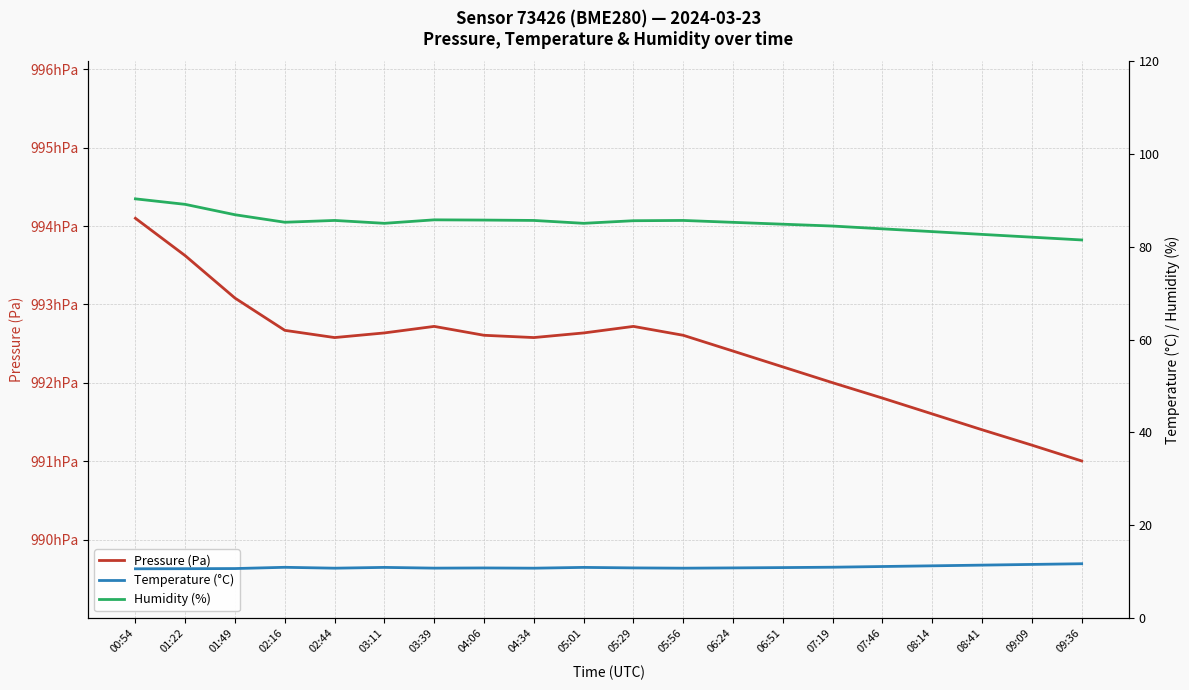

What is the spread (max minus min) of values at 03:11?

99252.8